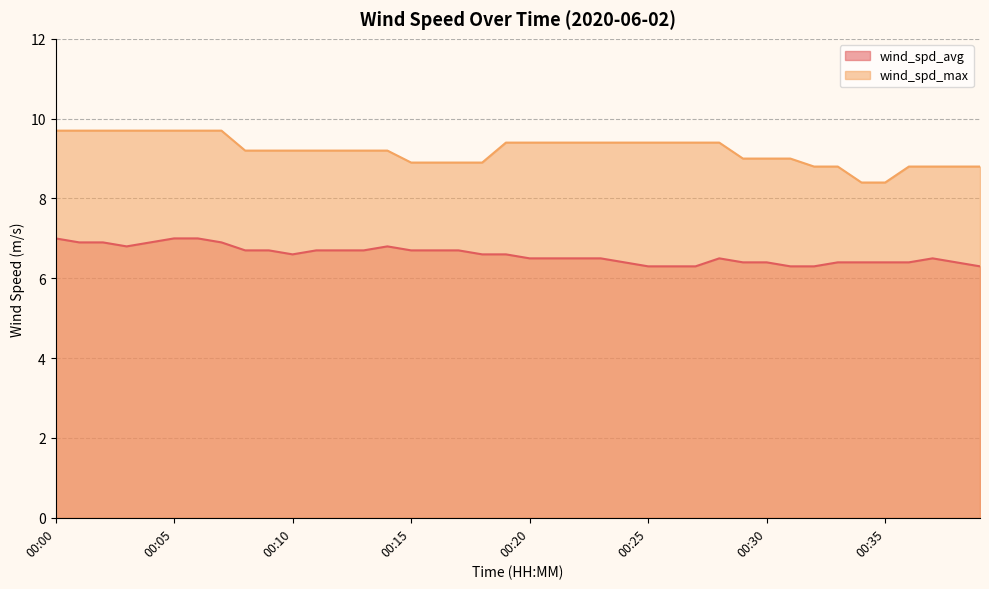

Is it true that wind_spd_avg equals 6.4 at 00:38?

True